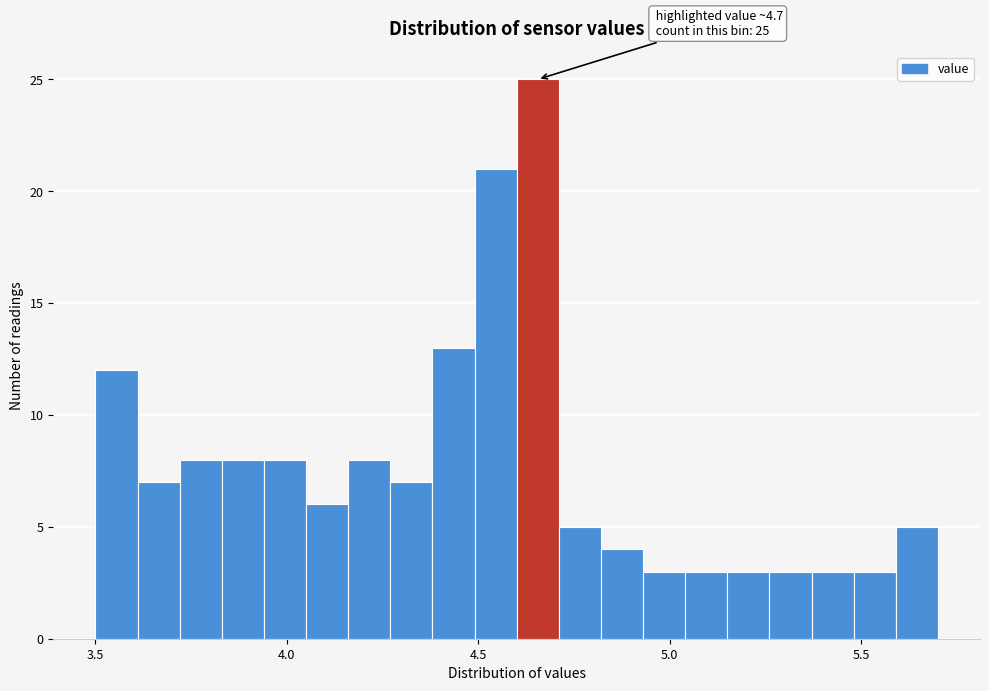

Read against the x-axis, roughly where is the centre of the tallest bar?

4.65